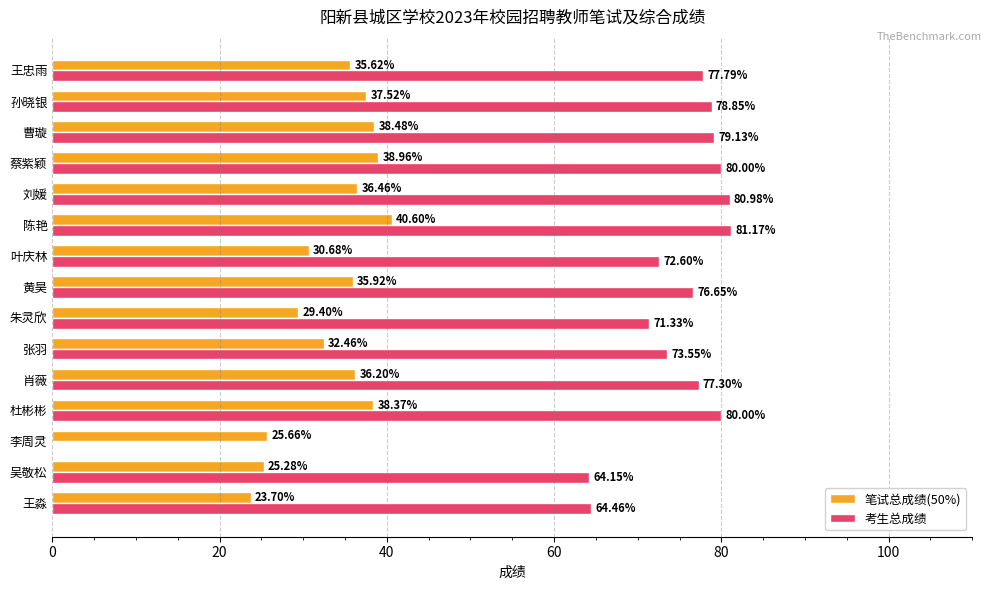

Where is 考生总成绩 nearest to the value 40?

吴敬松